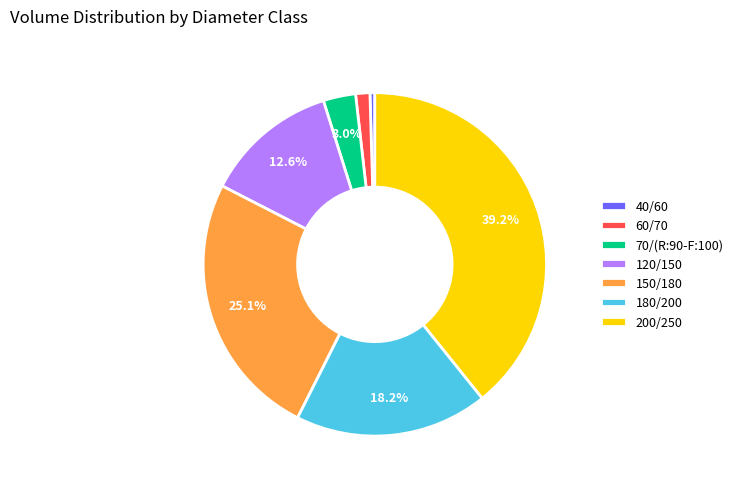

Does 180/200 account for over 50% of the chart?

No